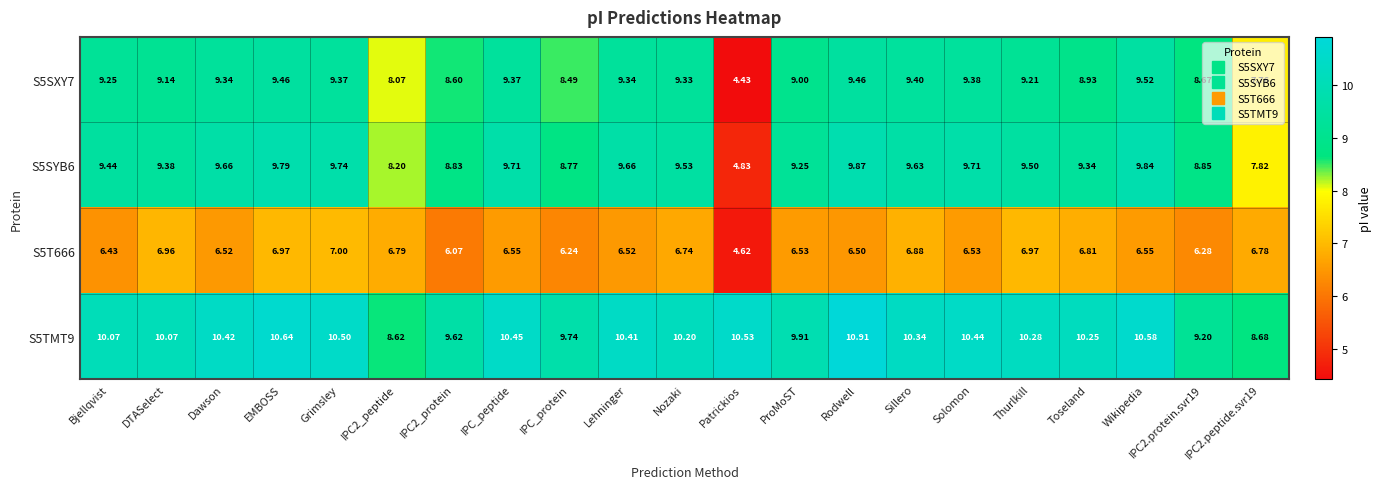

Is the value of S5SXY7 at IPC2_peptide greater than the value of S5TMT9 at Grimsley?

No